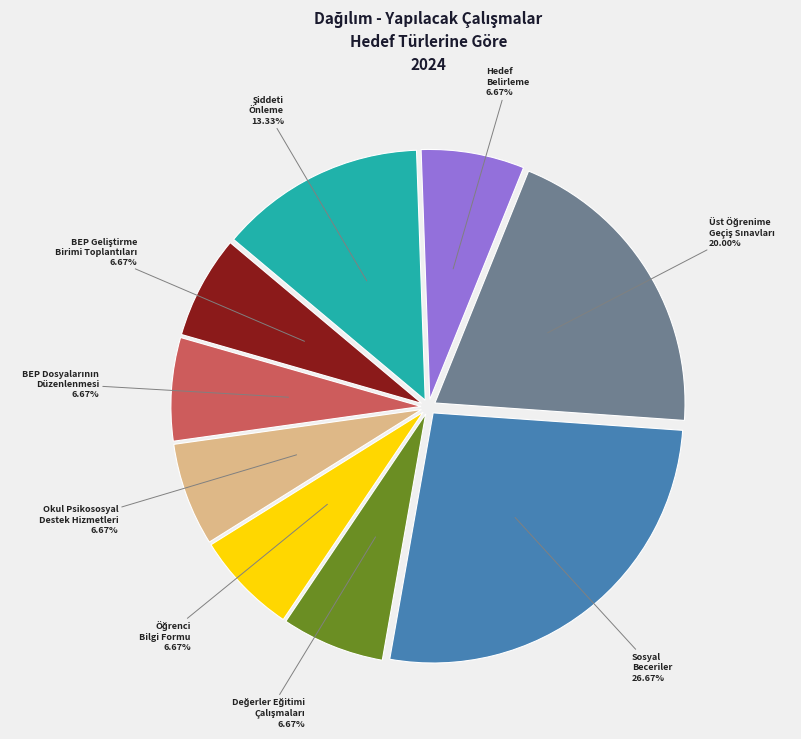

Is there any slice that represents more than half of the pie?

No